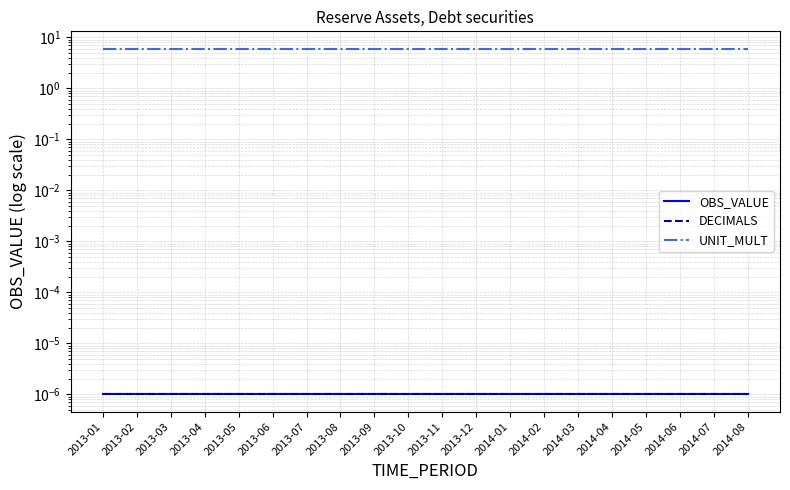

The DECIMALS series shows 0.0 at 2014-08. True or false?

False